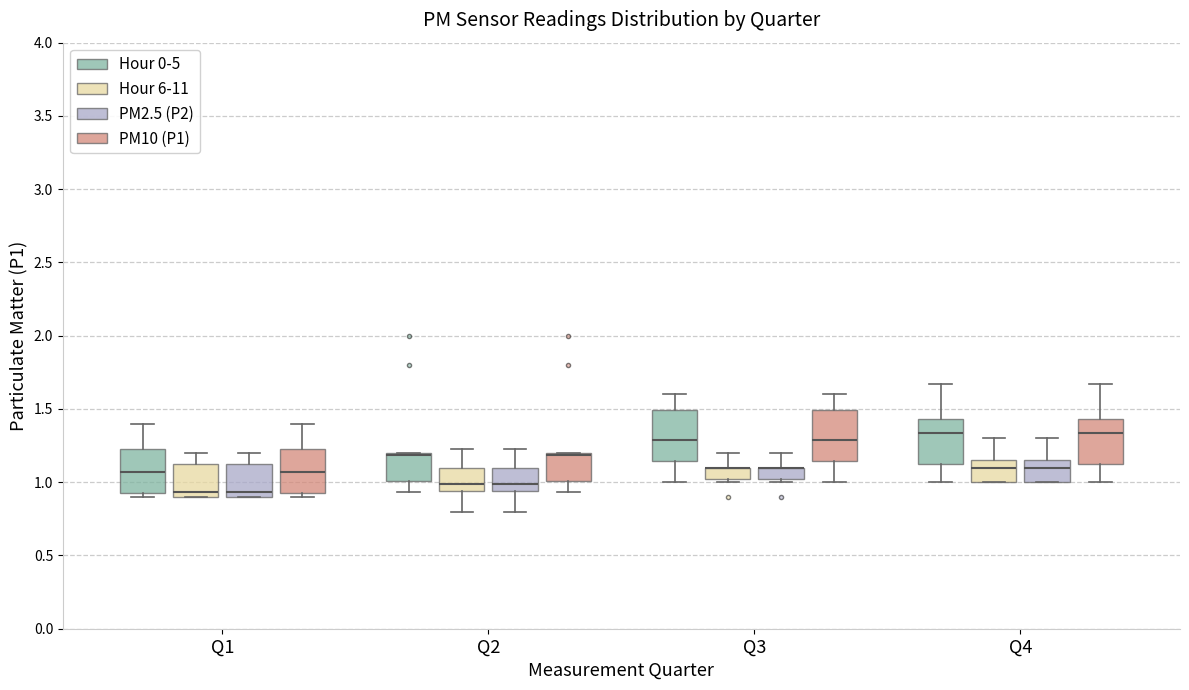

Reading left to right, transcribe this box plot: for each box, give where its median line is, the range the box spans, and where its two whiskers end, as read against the y-axis. The values are not printed on the chart, so give them approximately, as read against the axis.

Q1 (Hour 0-5): median 1.05, box 0.95 to 1.25, whiskers 0.90 to 1.40
Q1 (Hour 6-11): median 0.95, box 0.90 to 1.15, whiskers 0.90 to 1.20
Q1 (PM2.5 (P2)): median 0.95, box 0.90 to 1.15, whiskers 0.90 to 1.20
Q1 (PM10 (P1)): median 1.05, box 0.95 to 1.25, whiskers 0.90 to 1.40
Q2 (Hour 0-5): median 1.20 (drawn on the box's upper edge), box 1.00 to 1.20, whiskers 0.95 to 1.20
Q2 (Hour 6-11): median 1.00, box 0.95 to 1.10, whiskers 0.80 to 1.25
Q2 (PM2.5 (P2)): median 1.00, box 0.95 to 1.10, whiskers 0.80 to 1.25
Q2 (PM10 (P1)): median 1.20 (drawn on the box's upper edge), box 1.00 to 1.20, whiskers 0.95 to 1.20
Q3 (Hour 0-5): median 1.30, box 1.15 to 1.50, whiskers 1.00 to 1.60
Q3 (Hour 6-11): median 1.10 (drawn on the box's upper edge), box 1.05 to 1.10, whiskers 1.00 to 1.20
Q3 (PM2.5 (P2)): median 1.10 (drawn on the box's upper edge), box 1.05 to 1.10, whiskers 1.00 to 1.20
Q3 (PM10 (P1)): median 1.30, box 1.15 to 1.50, whiskers 1.00 to 1.60
Q4 (Hour 0-5): median 1.35, box 1.15 to 1.45, whiskers 1.00 to 1.65
Q4 (Hour 6-11): median 1.10, box 1.00 to 1.15, whiskers 1.00 to 1.30
Q4 (PM2.5 (P2)): median 1.10, box 1.00 to 1.15, whiskers 1.00 to 1.30
Q4 (PM10 (P1)): median 1.35, box 1.15 to 1.45, whiskers 1.00 to 1.65